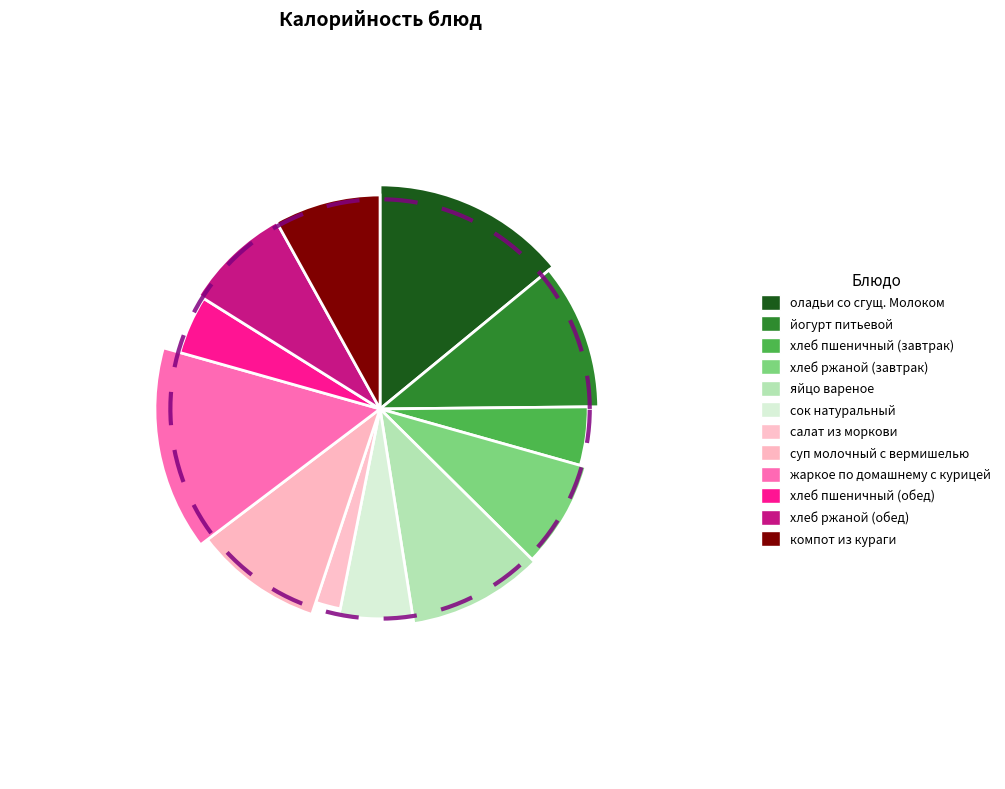

Which category has the smallest portion of the pie?

салат из моркови